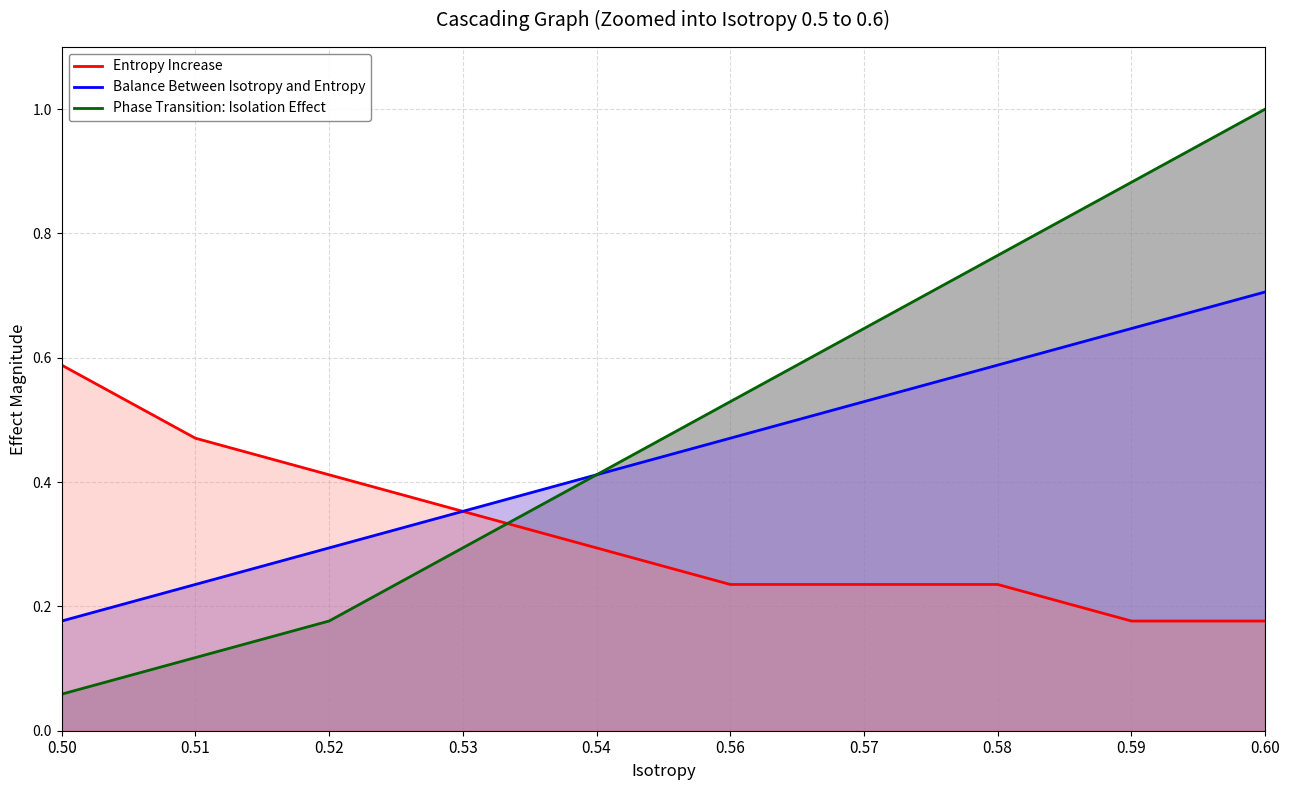

Count the number of categories in the chart.

10